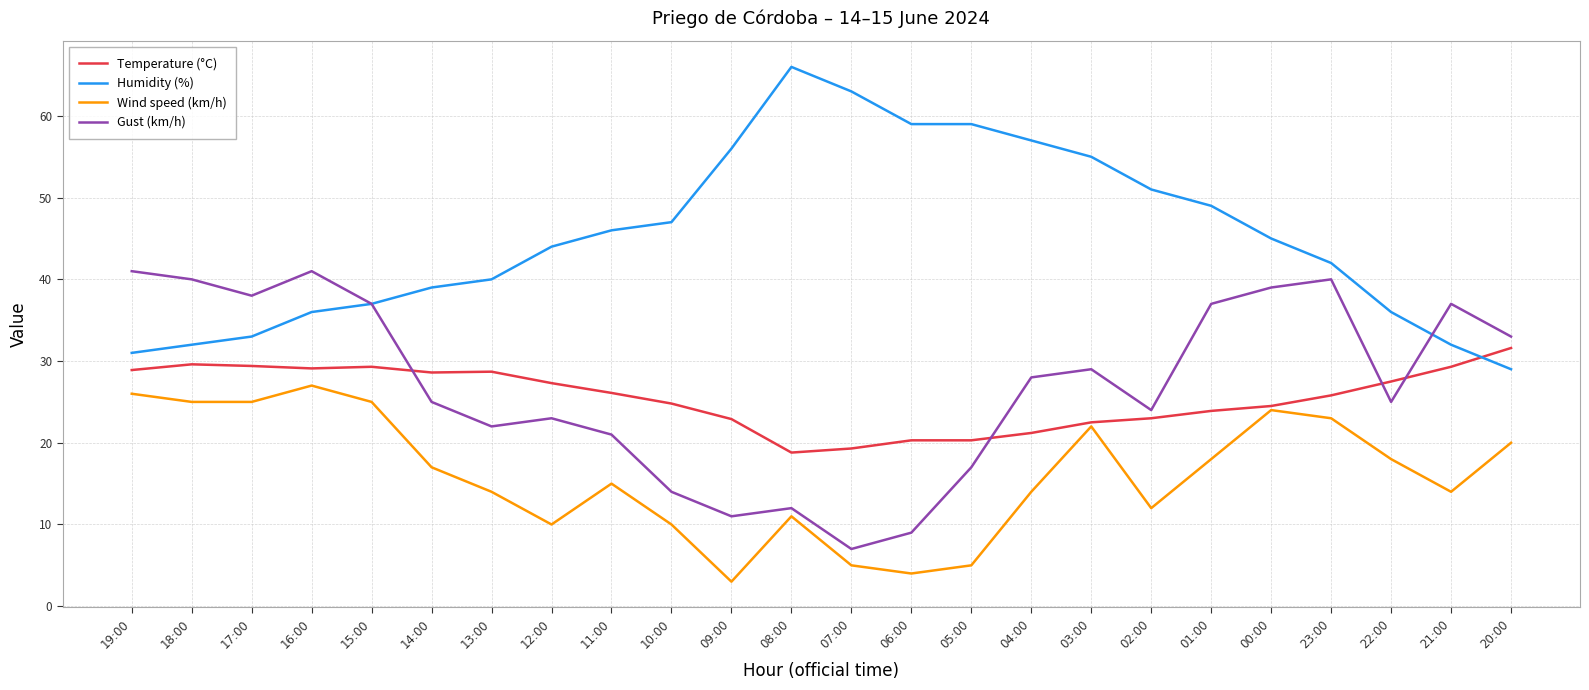

At which label does Humidity (%) reach its peak?

08:00